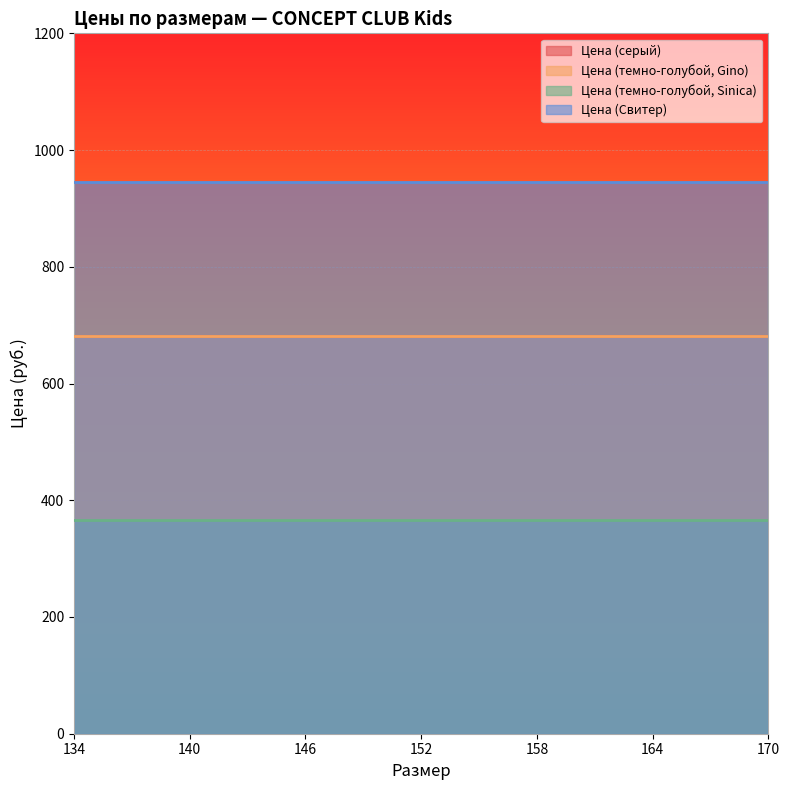

True or false: Цена (темно-голубой, Sinica) and Цена (темно-голубой, Gino) cross at least once.

False